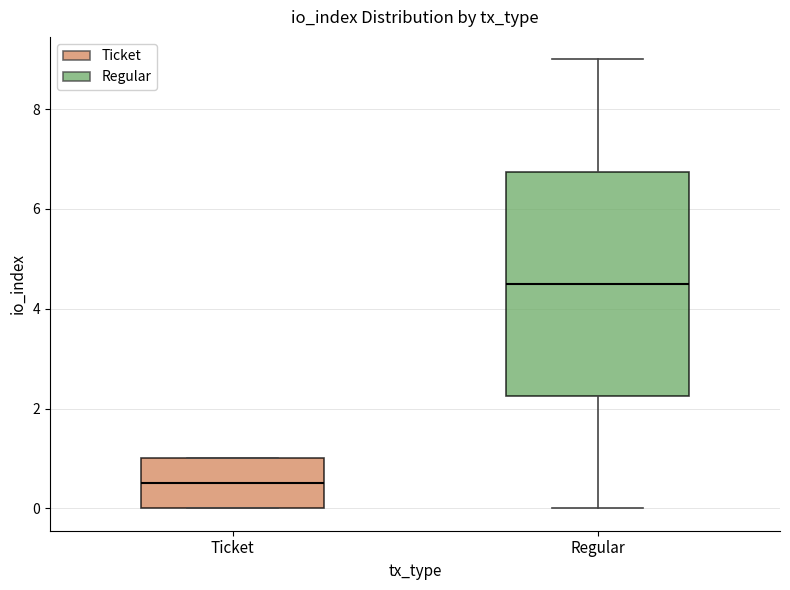

Which box has the lowest median line?

Ticket